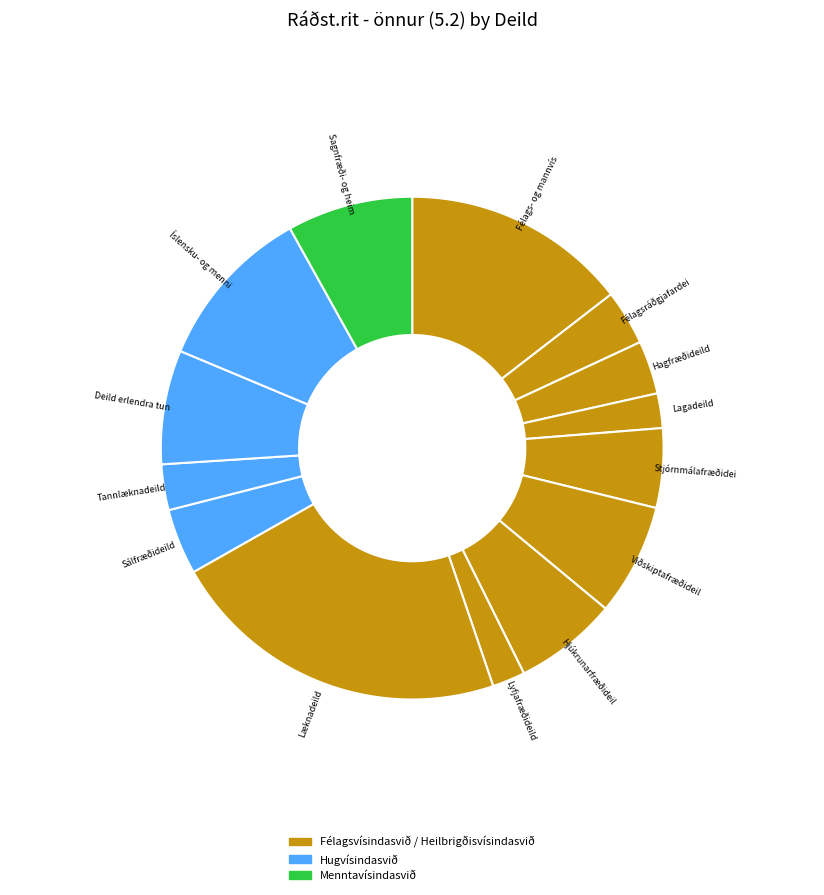

Between Hagfræðideild and Læknadeild, which is larger?

Læknadeild